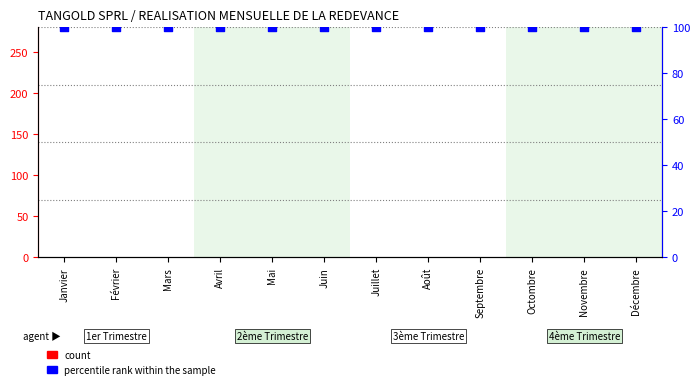

Which series has the largest Y range (max minus min)?

count